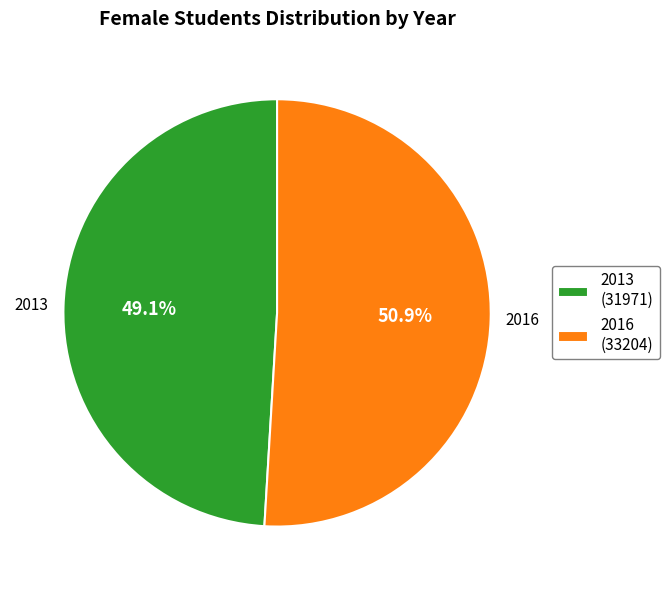

To the nearest percent, what is the average slice percentage?

50%